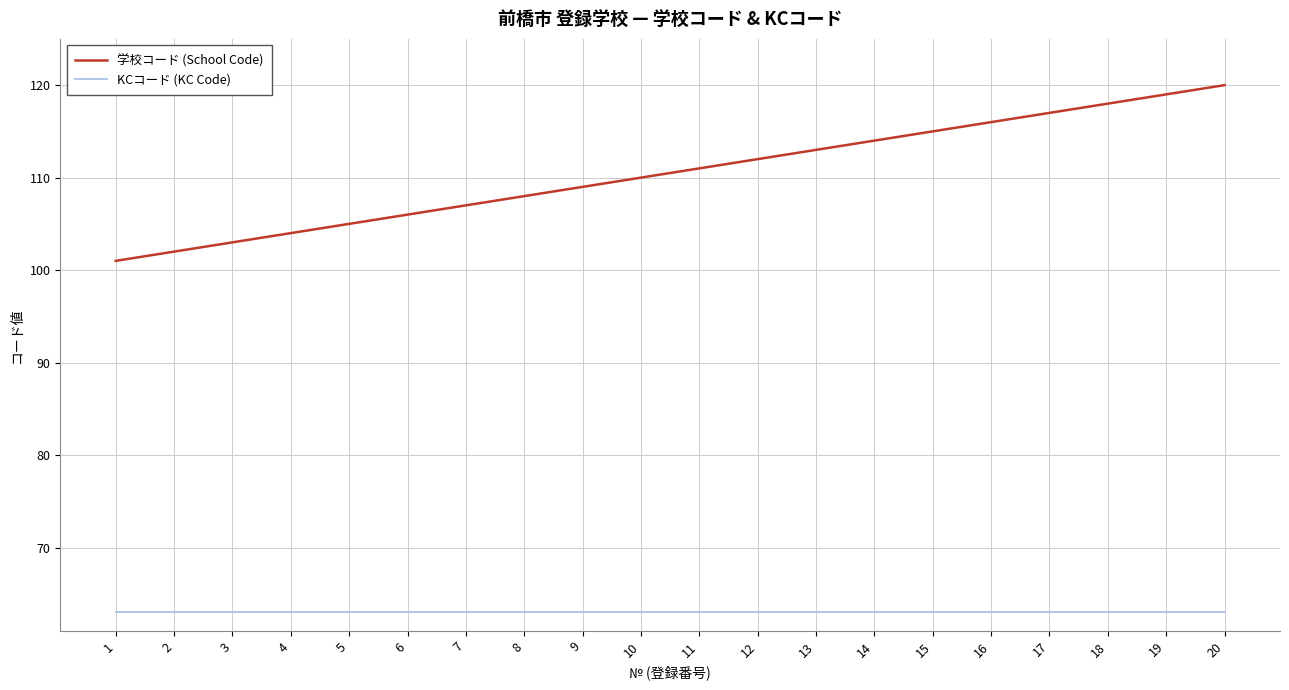

What value does the 学校コード (School Code) series have at 10?

110